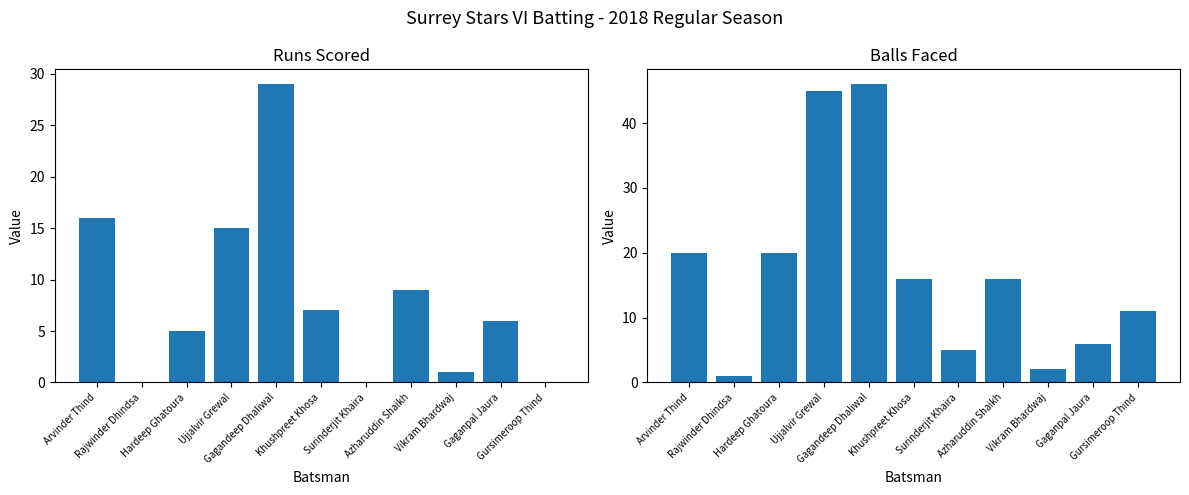

Is it true that Runs equals 12 at Gursimeroop Thind?

False